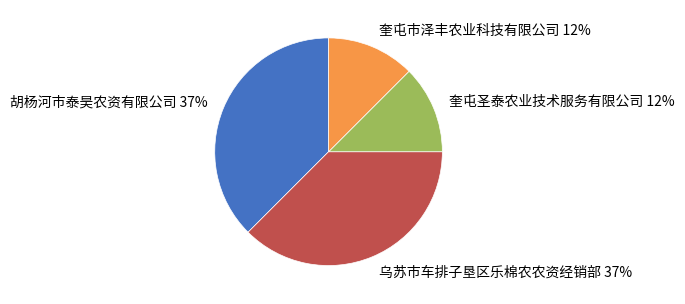

Does 奎屯圣泰农业技术服务有限公司 represent more than half of the total?

No